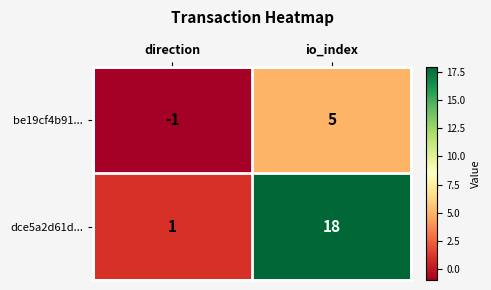

At how many categories does at least one series exceed 14?

1